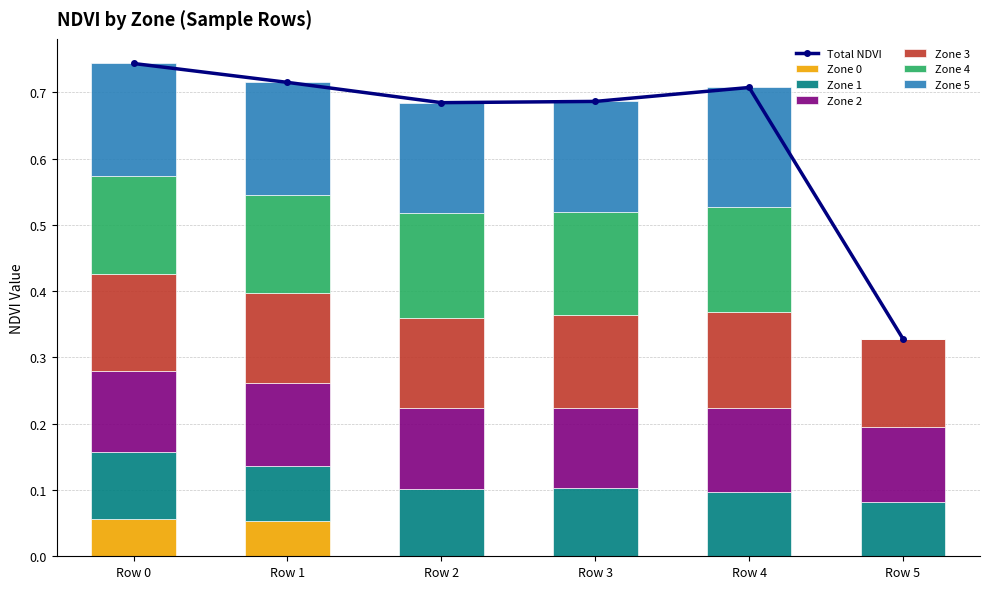

Reading right to left, what are all the values shown in this chart?

Zone 0: Row 5=0.0	Row 4=0.0	Row 3=0.0	Row 2=0.0	Row 1=0.1	Row 0=0.1
Zone 1: Row 5=0.1	Row 4=0.1	Row 3=0.1	Row 2=0.1	Row 1=0.1	Row 0=0.1
Zone 2: Row 5=0.1	Row 4=0.1	Row 3=0.1	Row 2=0.1	Row 1=0.1	Row 0=0.1
Zone 3: Row 5=0.1	Row 4=0.1	Row 3=0.1	Row 2=0.1	Row 1=0.1	Row 0=0.1
Zone 4: Row 5=0.0	Row 4=0.2	Row 3=0.2	Row 2=0.2	Row 1=0.1	Row 0=0.1
Zone 5: Row 5=0.0	Row 4=0.2	Row 3=0.2	Row 2=0.2	Row 1=0.2	Row 0=0.2